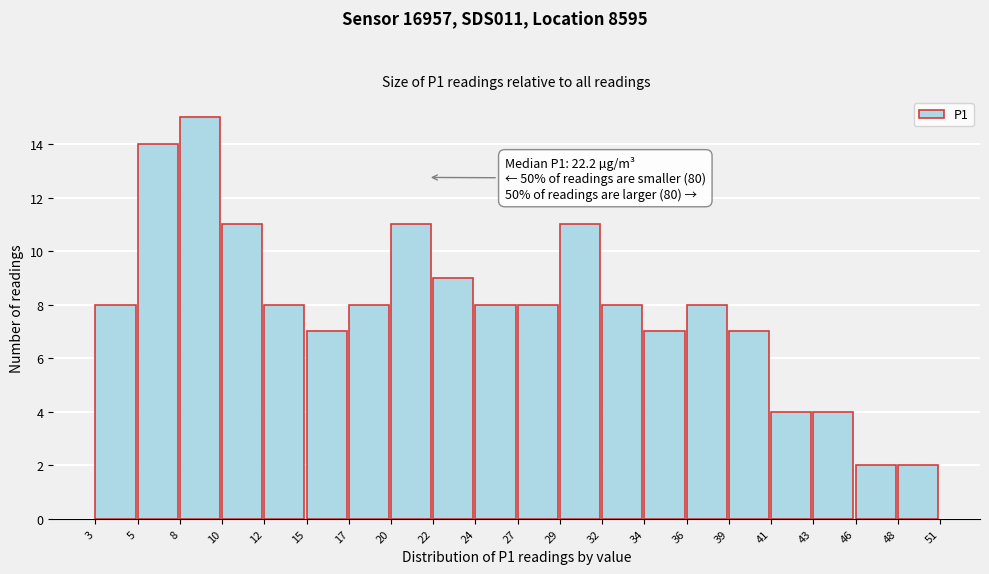

Reading right to left, transcribe all the data shown in this chart.

2	2	4	4	7	8	7	8	11	8	8	9	11	8	7	8	11	15	14	8